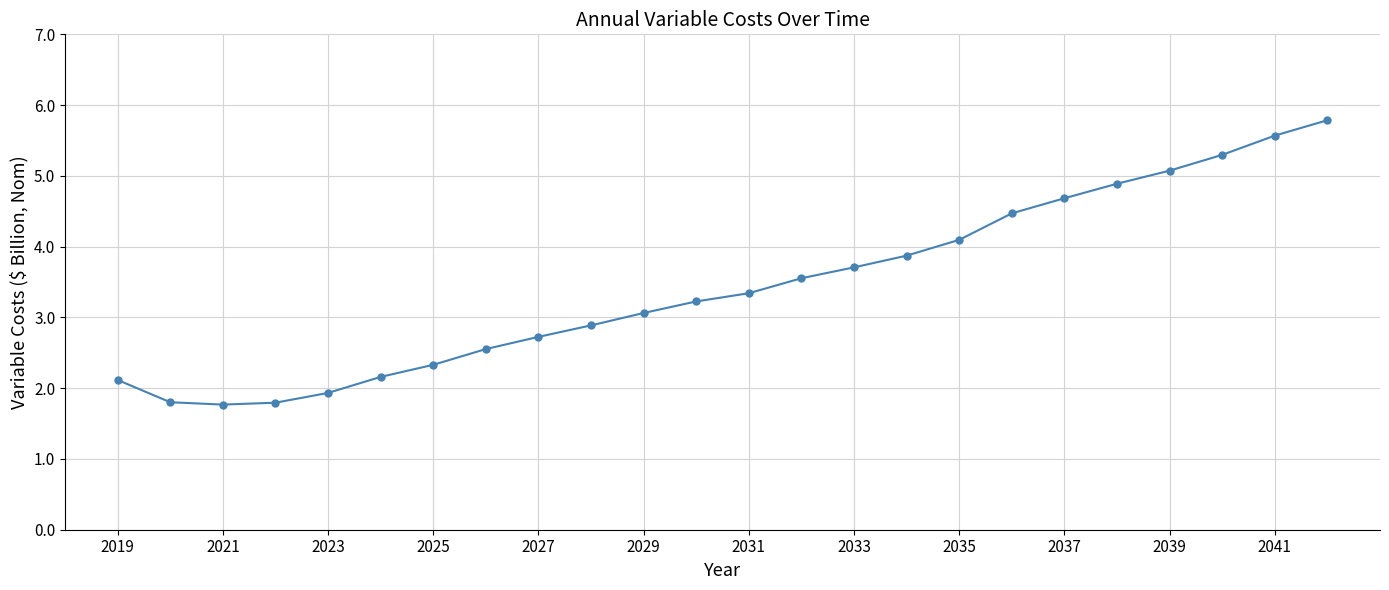

What is the average value?

3.4